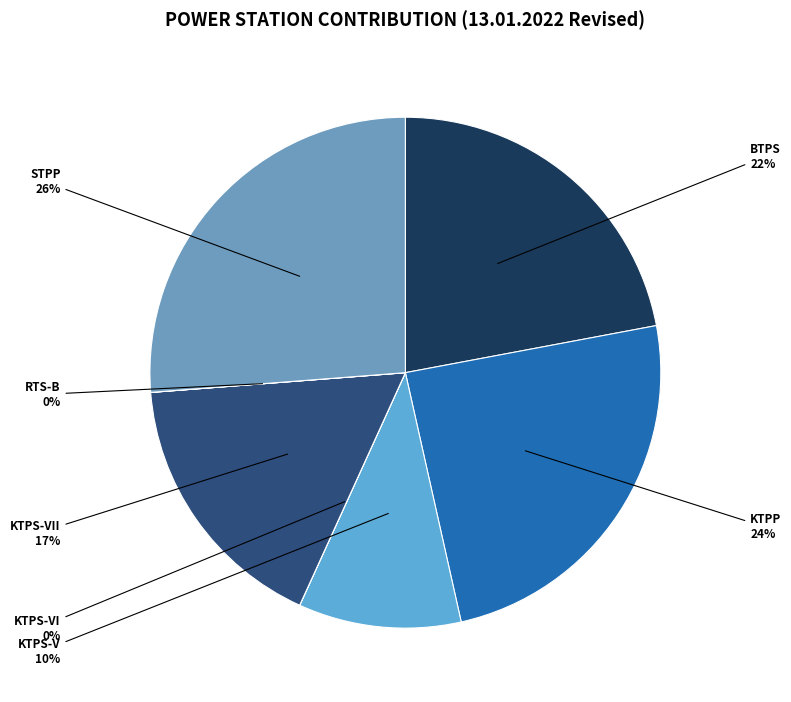

Is there a majority slice in this chart?

No